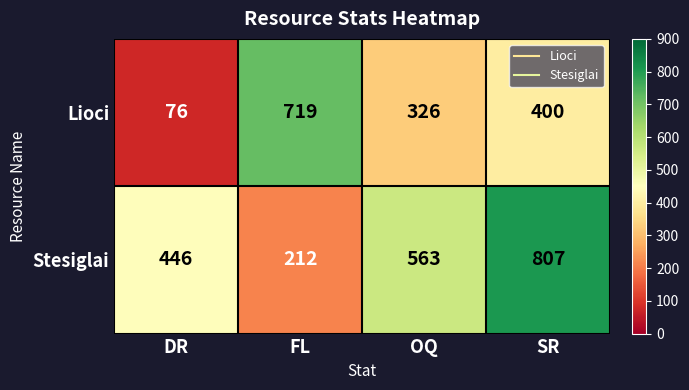

What is the approximate value of Stesiglai at SR, to the nearest 10?

810